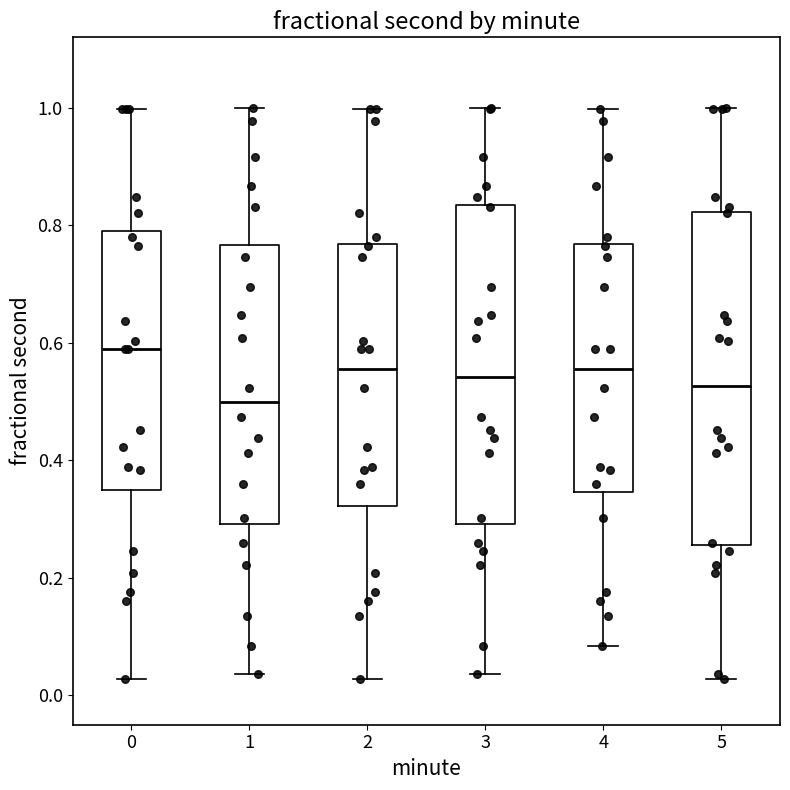

Reading left to right, transcribe this box plot: for each box, give where its median line is, the range the box spans, and where its two whiskers end, as read against the y-axis. The values are not printed on the chart, so give them approximately, as read against the axis.

0: median 0.58, box 0.34 to 0.80, whiskers 0.02 to 1.00
1: median 0.50, box 0.30 to 0.76, whiskers 0.04 to 1.00
2: median 0.56, box 0.32 to 0.76, whiskers 0.02 to 1.00
3: median 0.54, box 0.30 to 0.84, whiskers 0.04 to 1.00
4: median 0.56, box 0.34 to 0.76, whiskers 0.08 to 1.00
5: median 0.52, box 0.26 to 0.82, whiskers 0.02 to 1.00